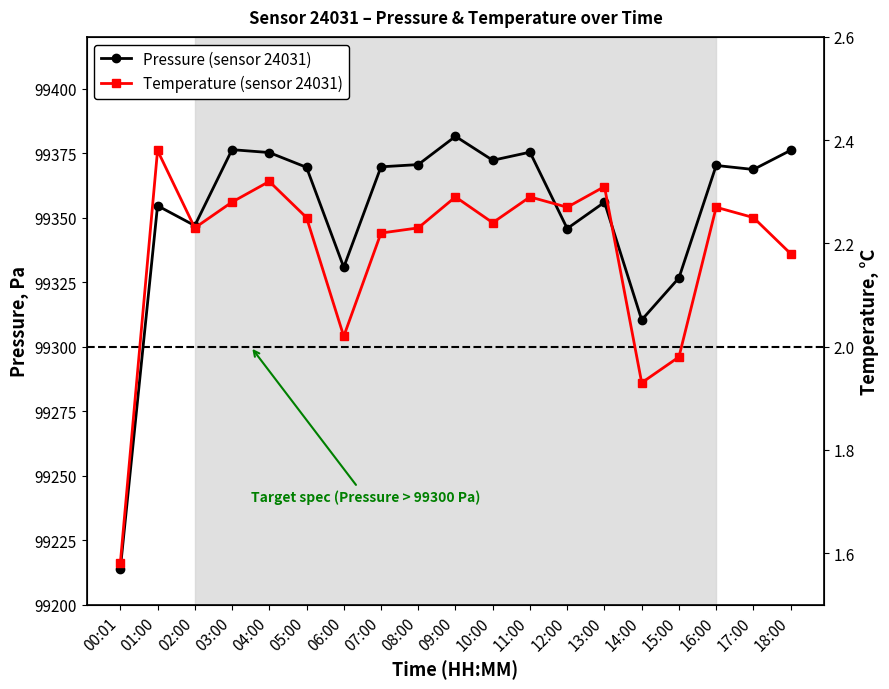

Which has a higher value, 11:00 or 12:00?

11:00